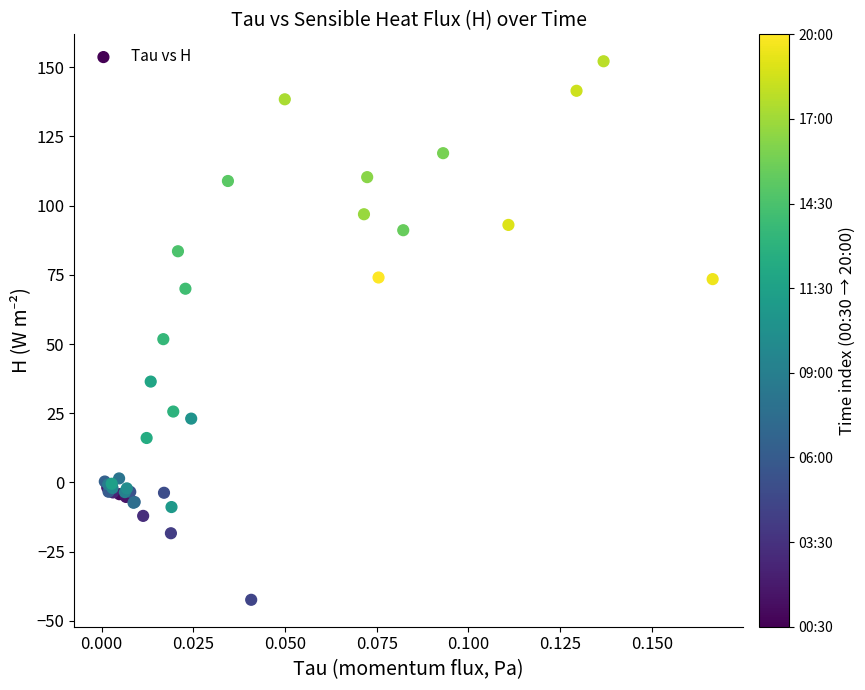

What Y value in the scatter plot is closest to 54?

51.8